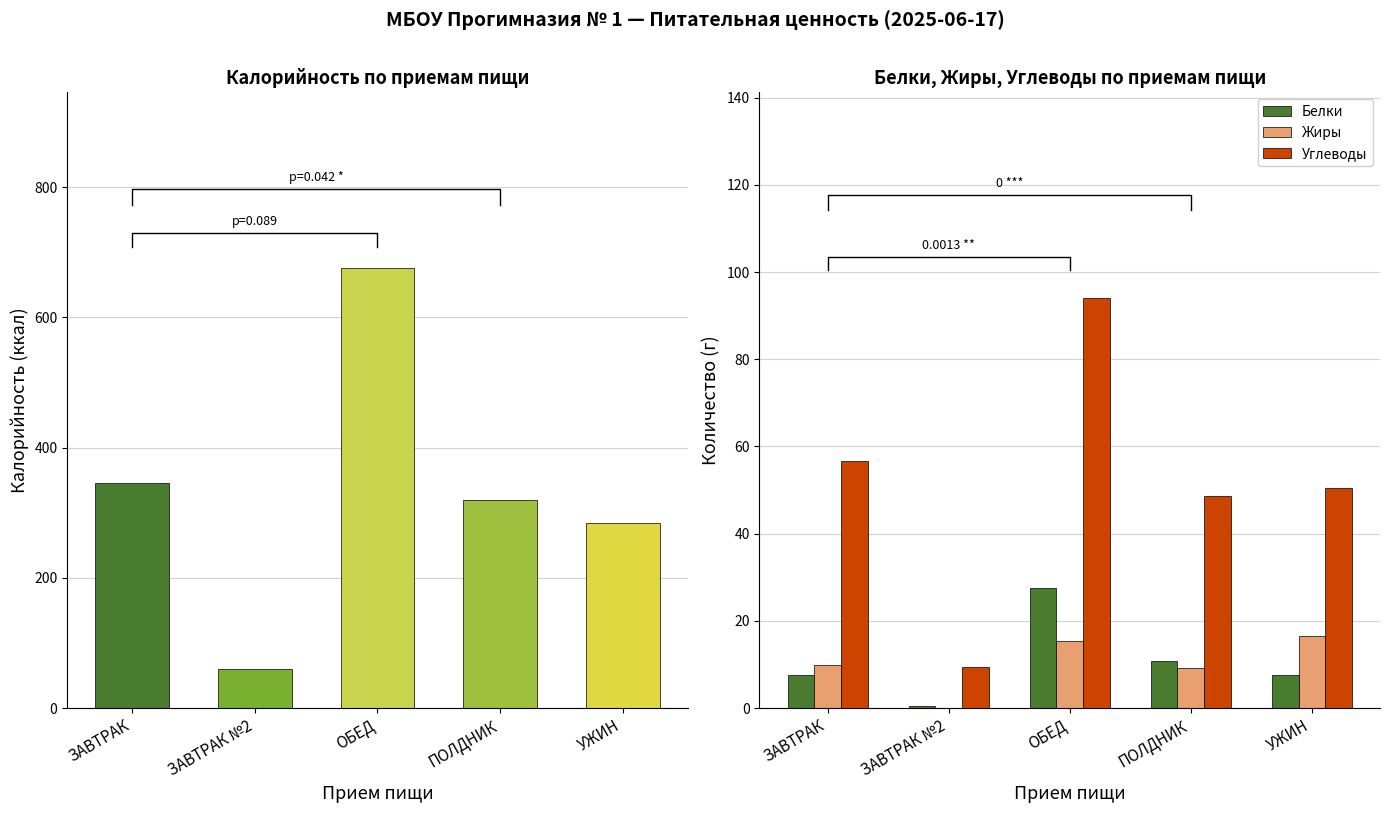

The Белки series shows 10.7 at ПОЛДНИК. True or false?

True